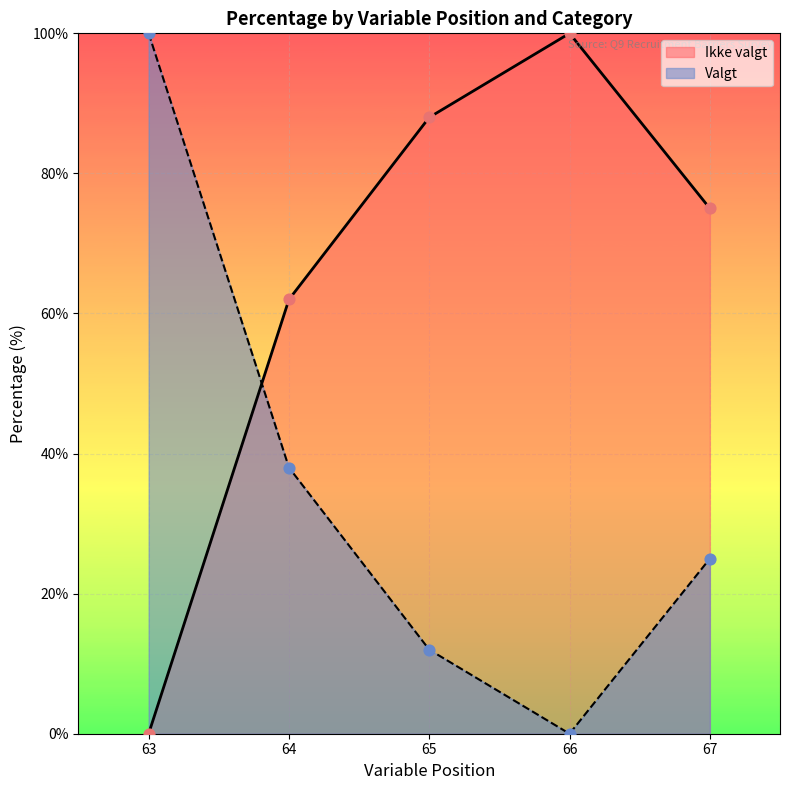

Which series has the largest Y range (max minus min)?

Ikke valgt